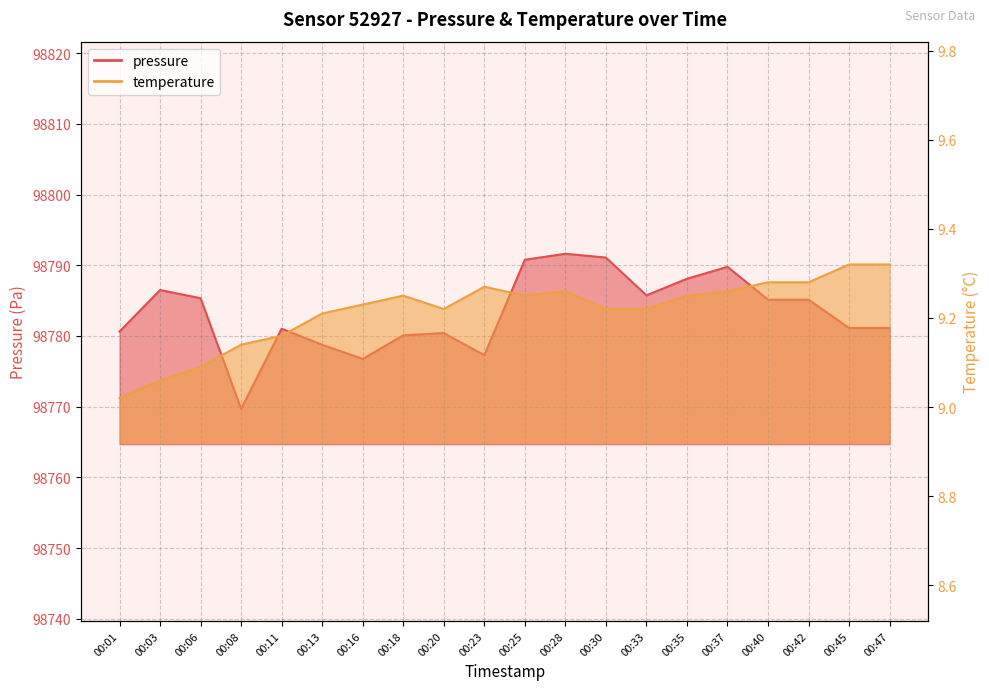

Does the chart display data point markers on the line(s)?

No